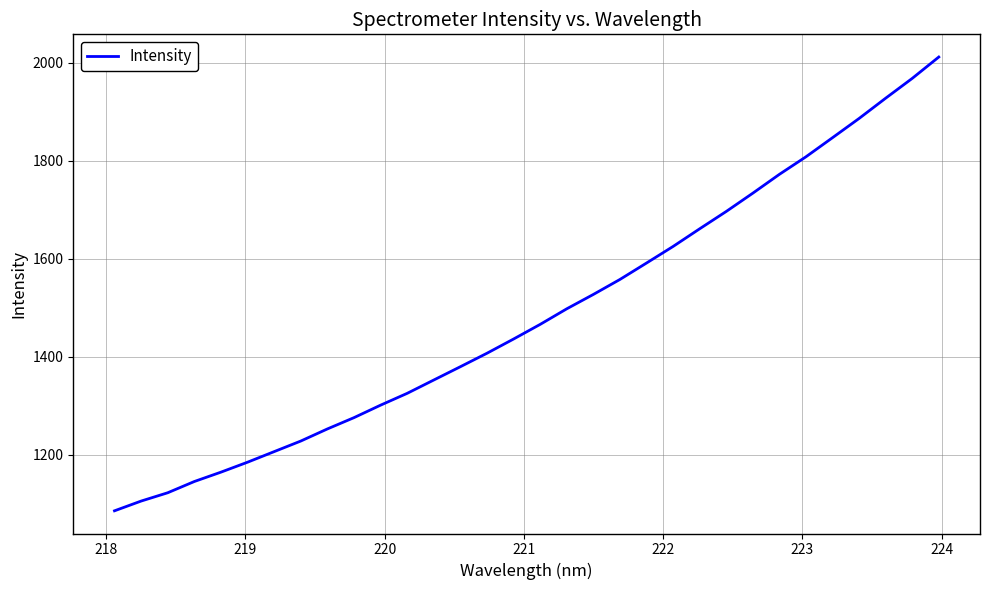

What is the difference between the maximum and minimum values?

926.0